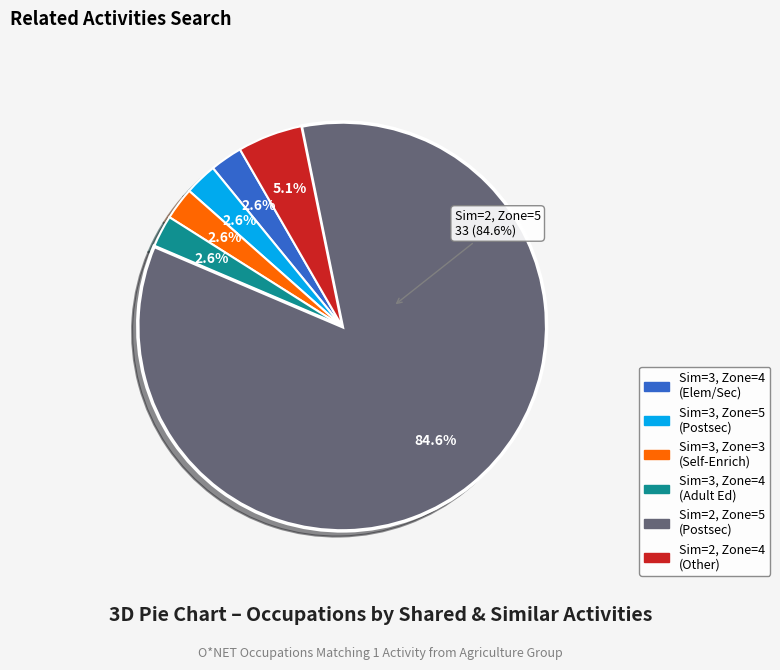

Count the number of slices in the pie.

6